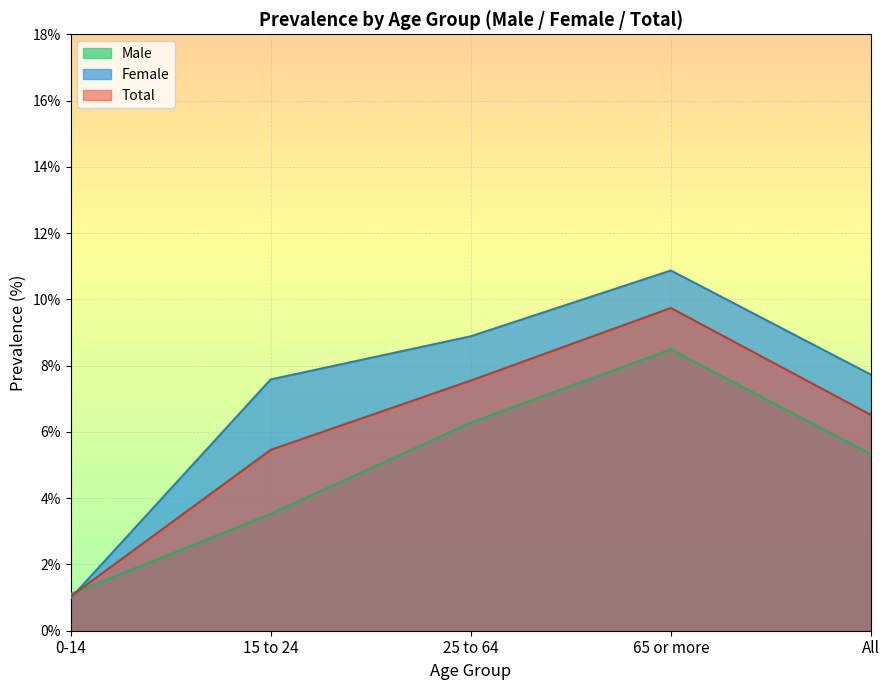

Rank the series at 15 to 24 from lowest to highest value.

Male, Total, Female